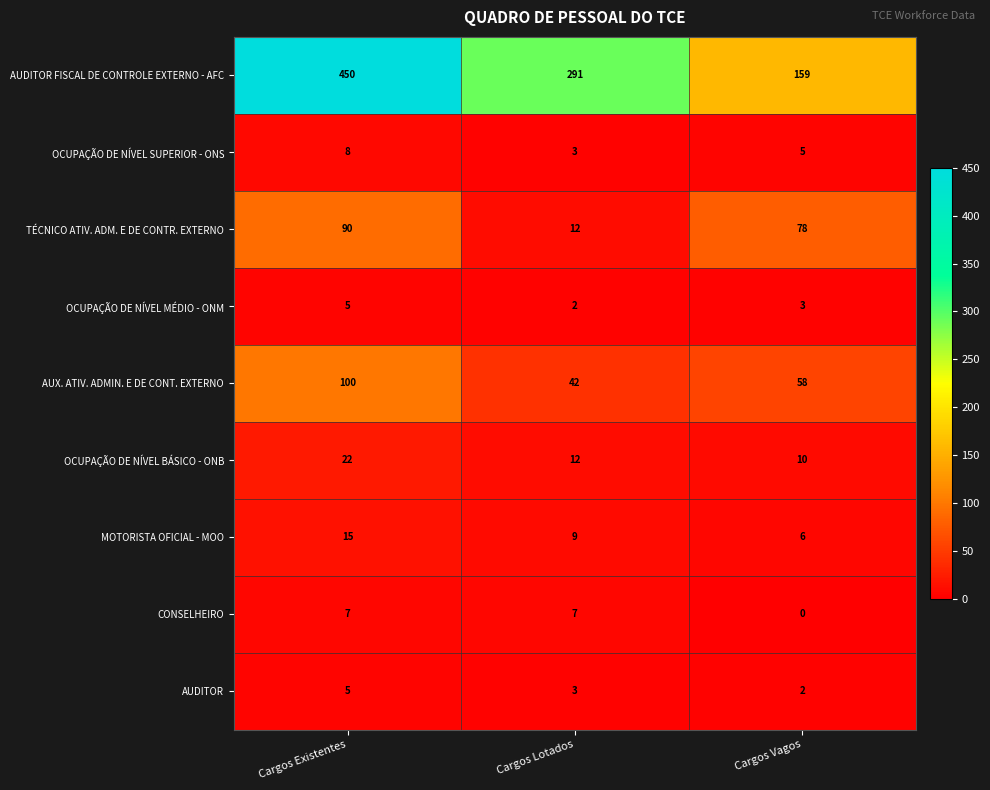

Which series has the widest spread of values?

AUDITOR FISCAL DE CONTROLE EXTERNO - AFC